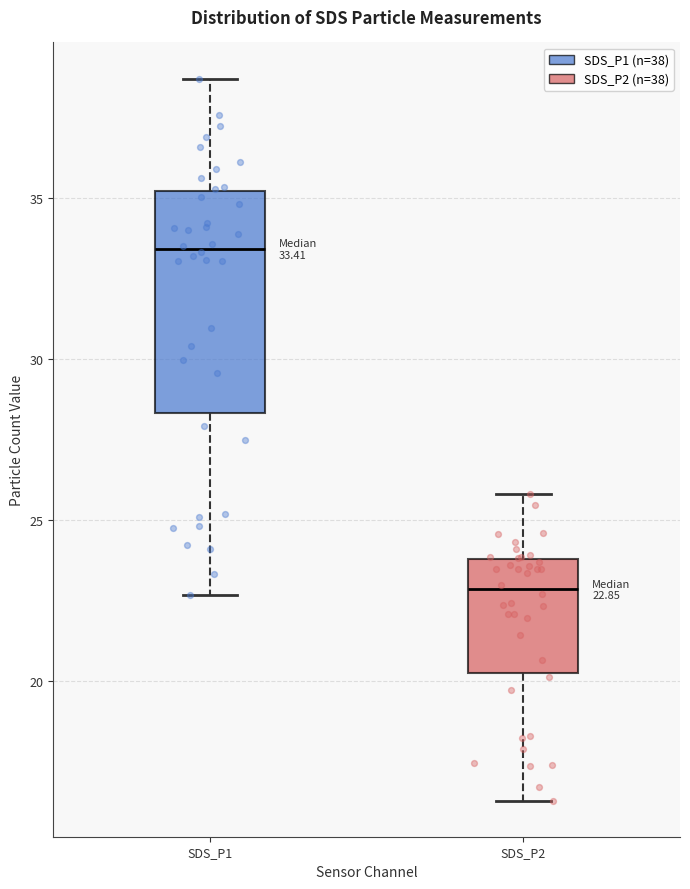

Comparing the boxes themselves (not the whiskers), which one is the tallest?

SDS_P1